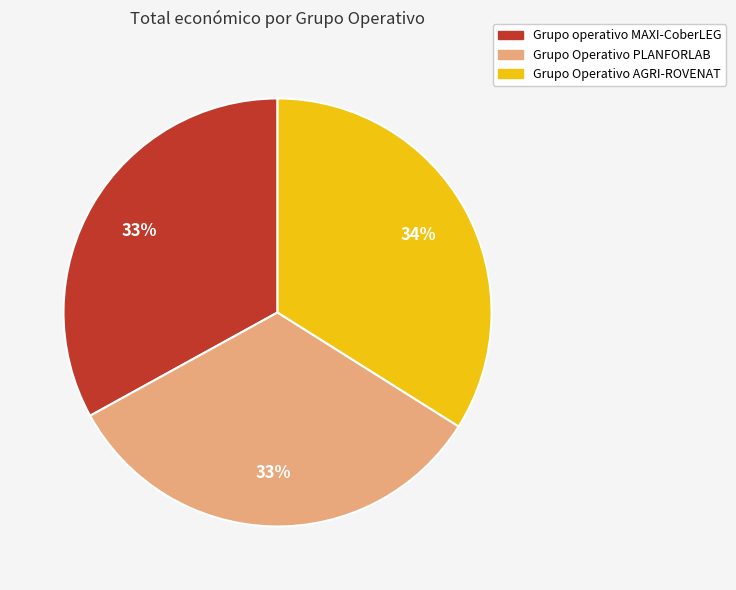

Does any single category account for the majority?

No